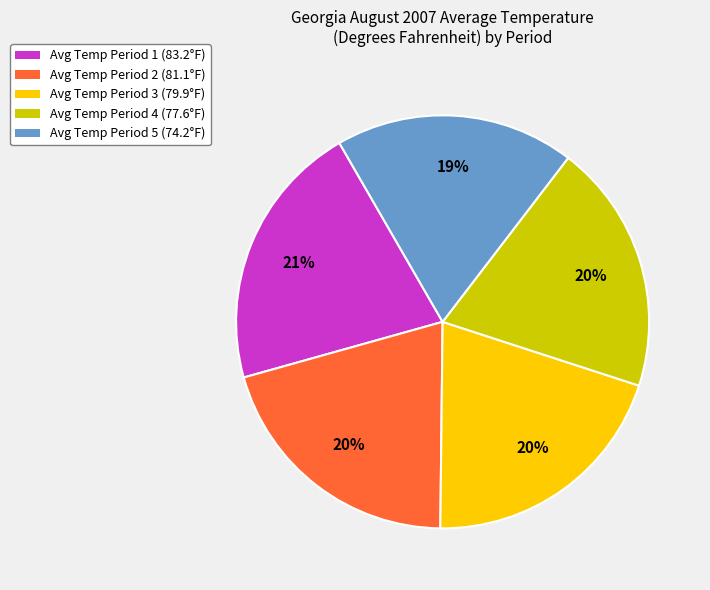

Is it true that Avg Temp Period 4 (77.6°F) is 20% of the pie?

True